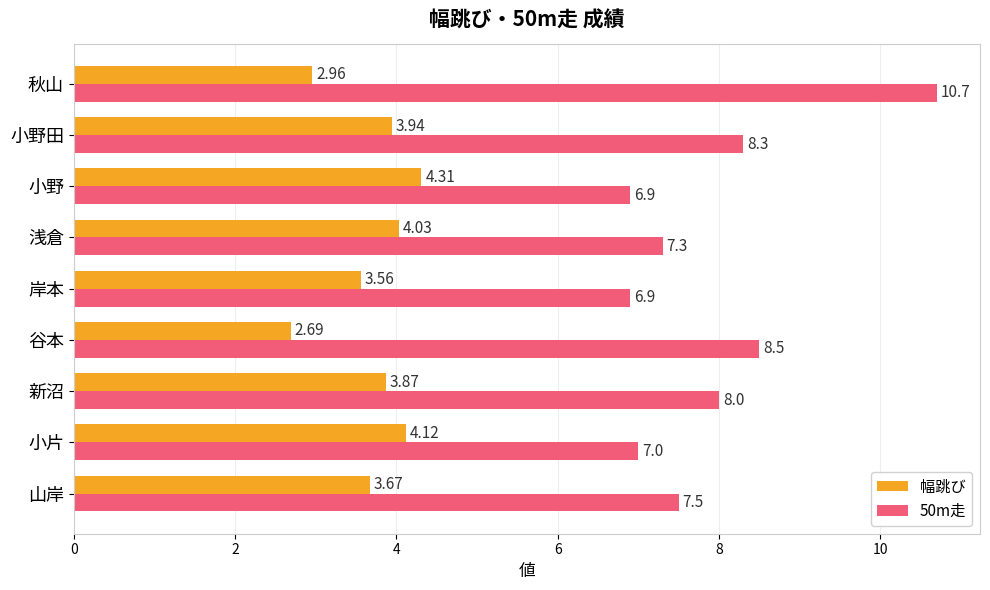

What is the difference between the second highest and second lowest values in the 50m走 series?

1.6